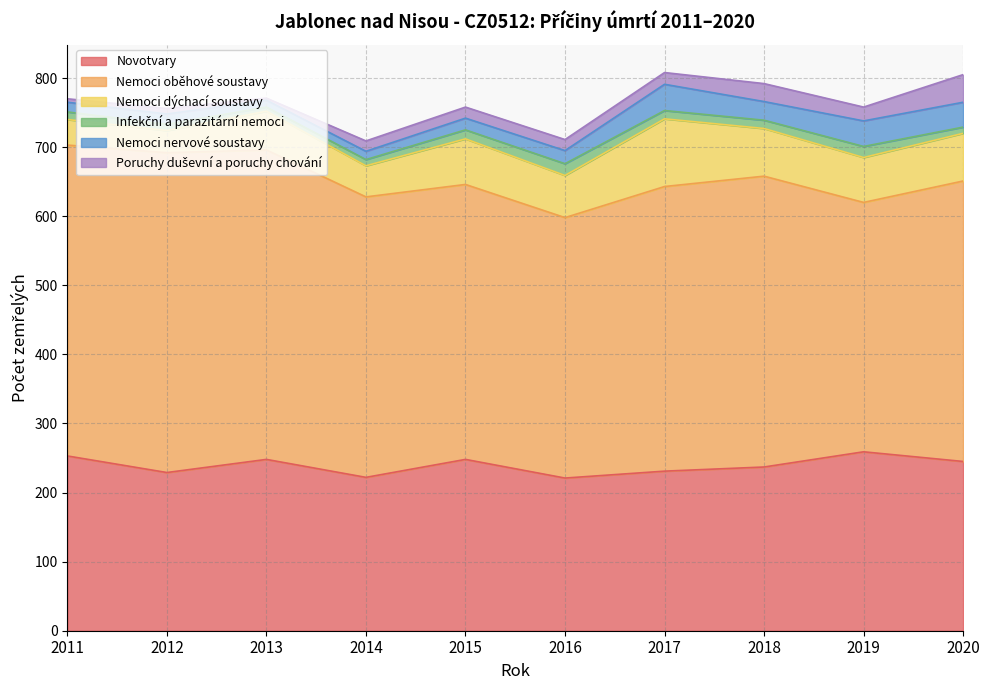

Where does the Infekční a parazitární nemoci series first go above 12?

2015